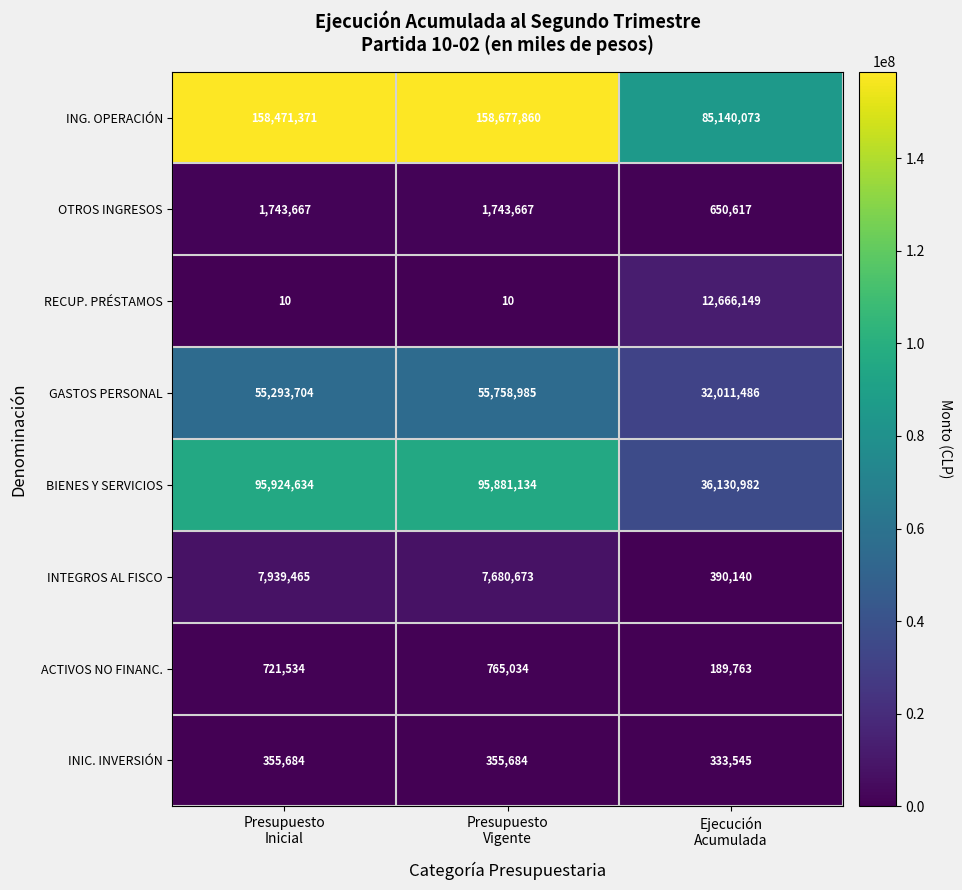

Count the OTROS INGRESOS values in the range 650617 to 1743667.

3